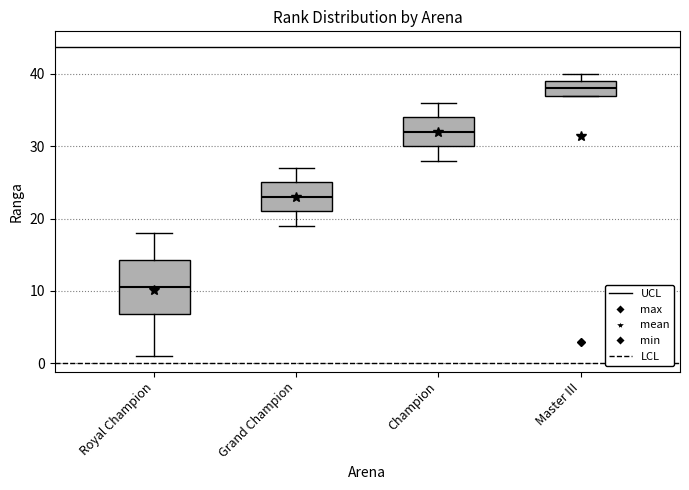

Reading left to right, transcribe this box plot: for each box, give where its median line is, the range the box spans, and where its two whiskers end, as read against the y-axis. The values are not printed on the chart, so give them approximately, as read against the axis.

Royal Champion: median 11, box 7 to 14, whiskers 1 to 18
Grand Champion: median 23, box 21 to 25, whiskers 19 to 27
Champion: median 32, box 30 to 34, whiskers 28 to 36
Master III: median 38, box 37 to 39, whiskers 37 to 40